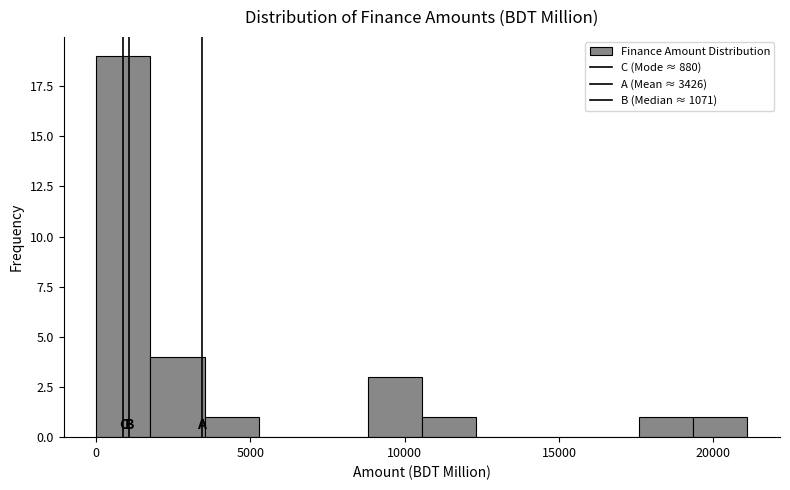

Around what value on the x-axis is the tallest bar? Give the approximate position of its centre, as read against the axis.

1000